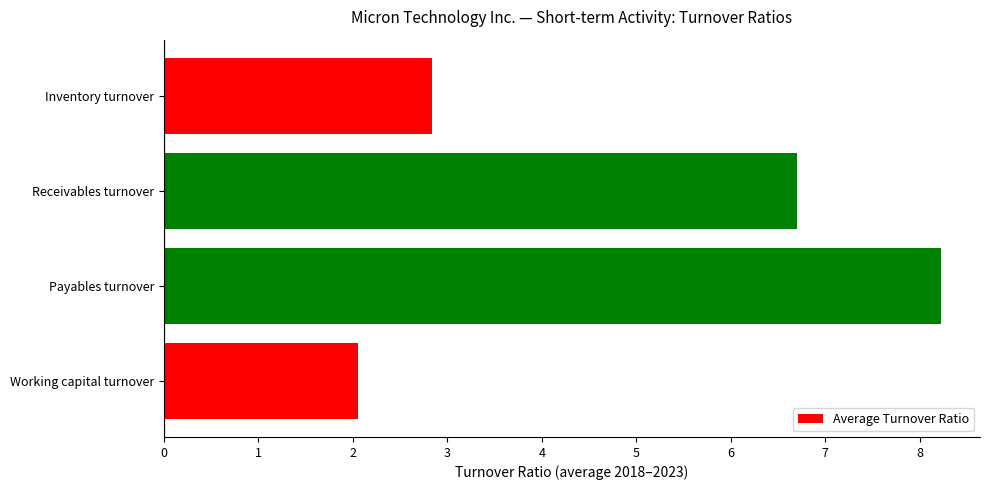

What is the ratio of the value at Inventory turnover to the value at Payables turnover?

0.3